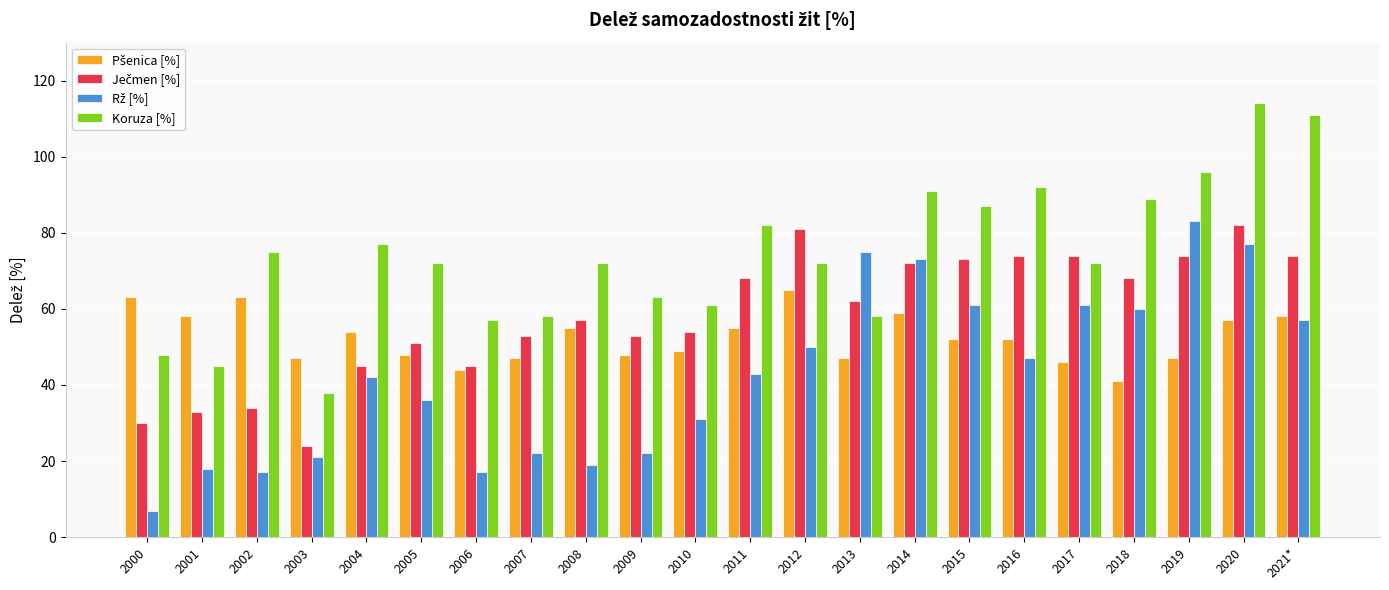

What is the difference between the highest and lowest values at 2015?

35